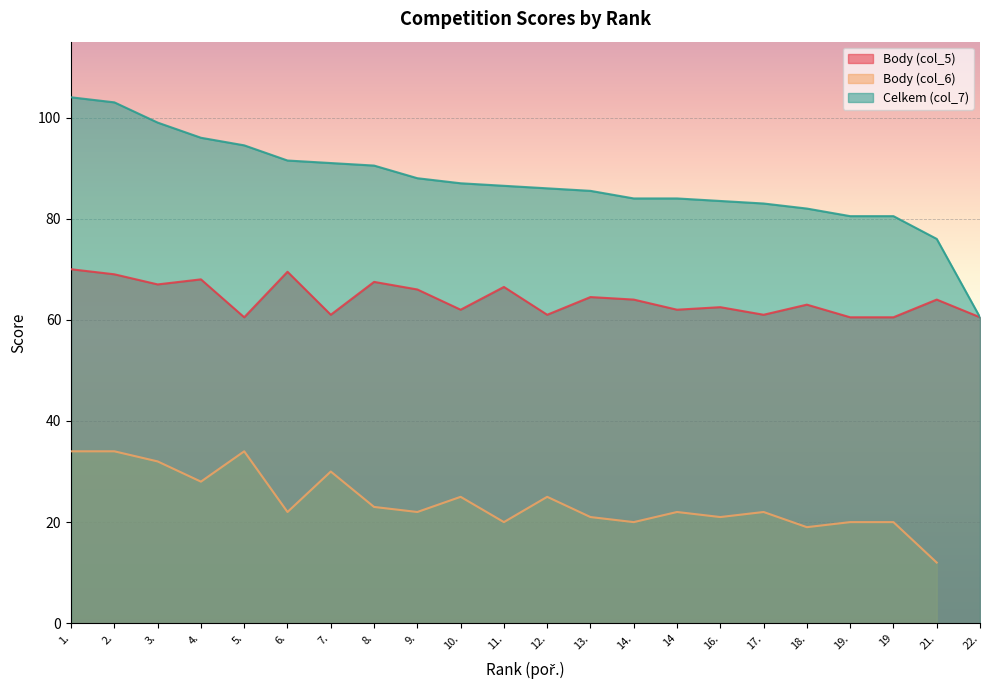

The Body (col_5) series shows 66.0 at 9.. True or false?

True